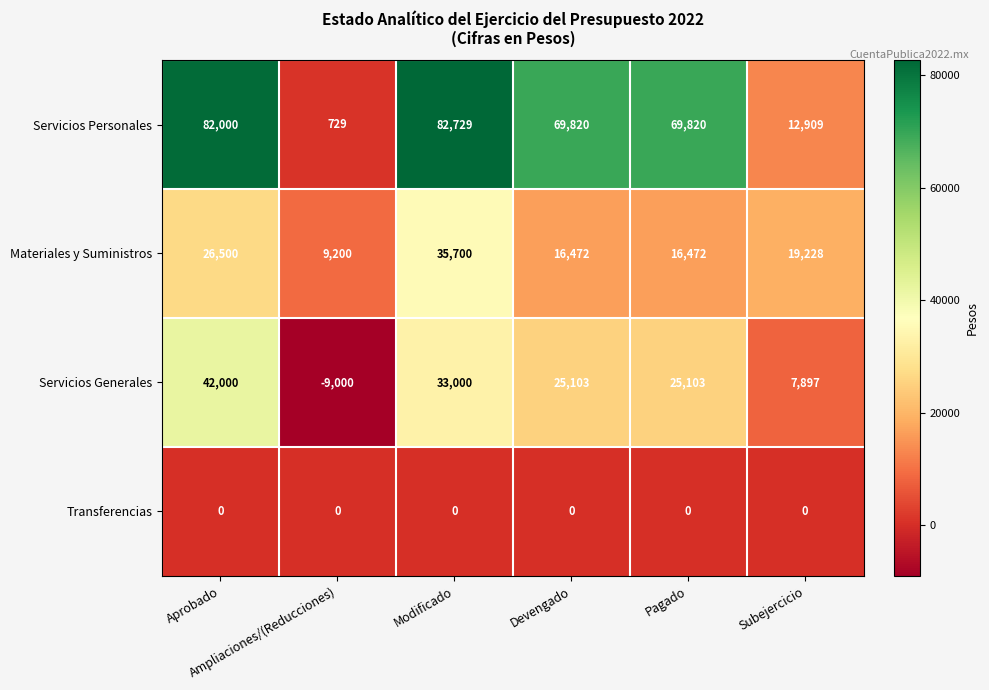

Count the number of categories in the chart.

6